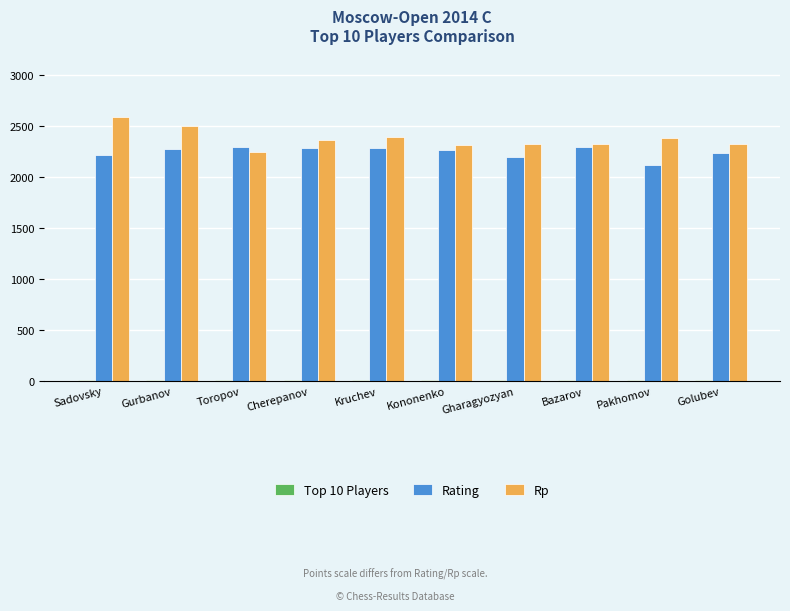

Is it true that Rp equals 2324.0 at Golubev?

True